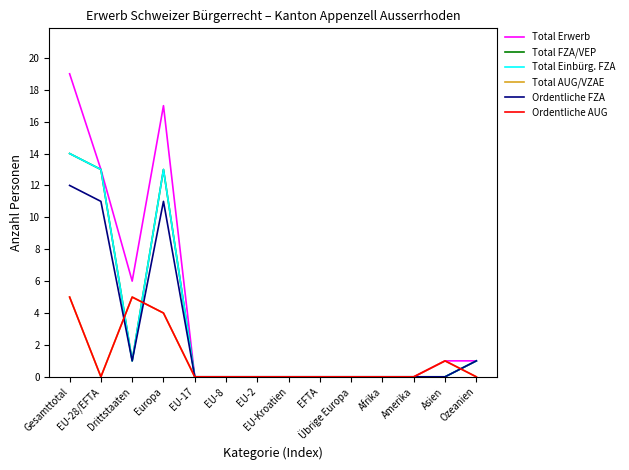

What is the difference between the second highest and second lowest values in the Total FZA/VEP series?

13